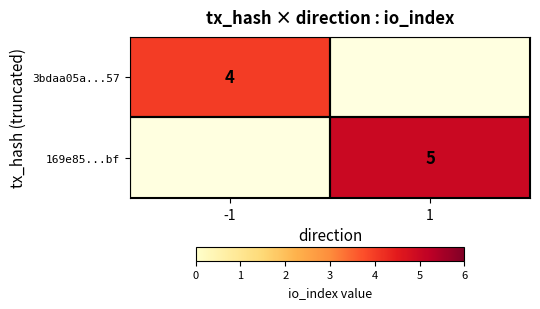

True or false: 169e85...bf has a value of 5 at 1.

True